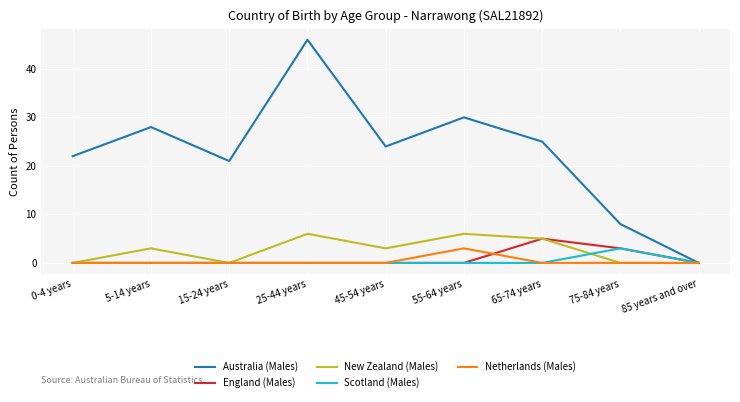

What is the maximum value for Netherlands (Males)?

3